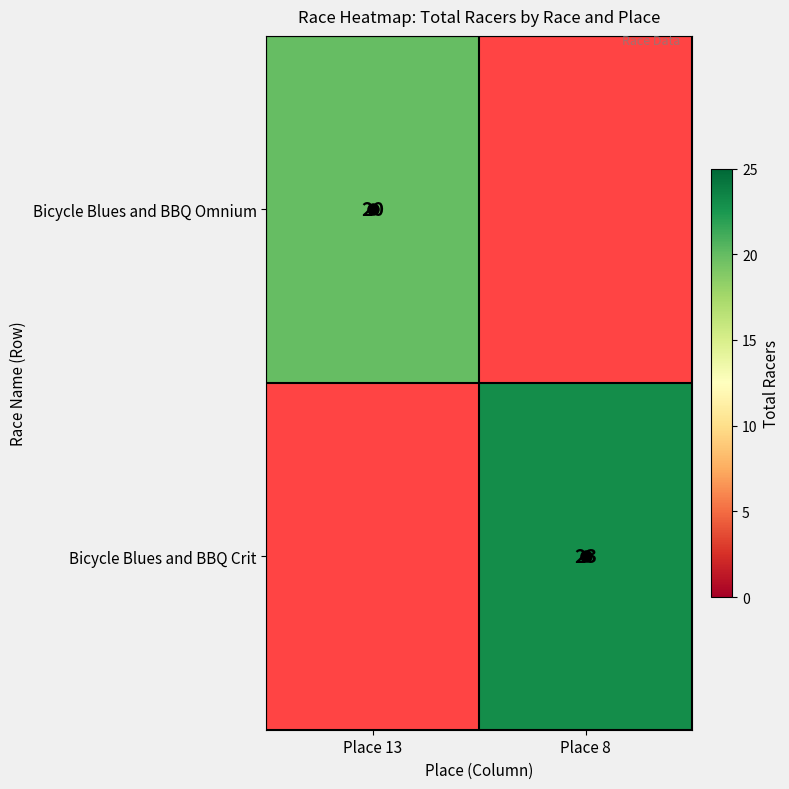

Which has a higher value, Place 8 or Place 13?

Place 13